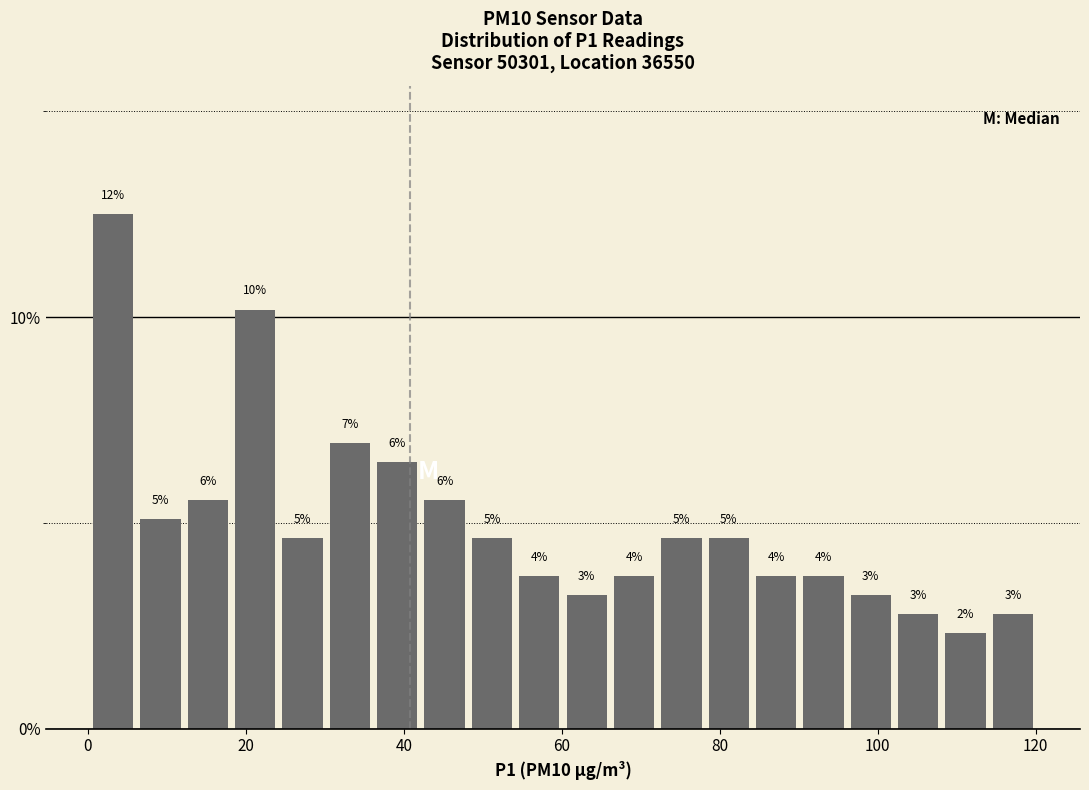

Around what value on the x-axis is the tallest bar? Give the approximate position of its centre, as read against the axis.

4